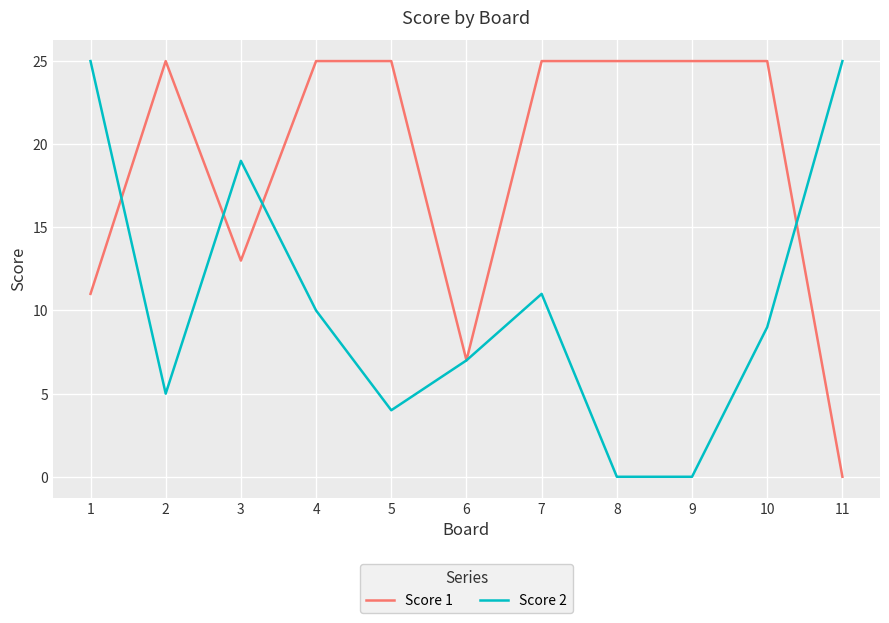

The Score 1 series shows 25 at 5. True or false?

True